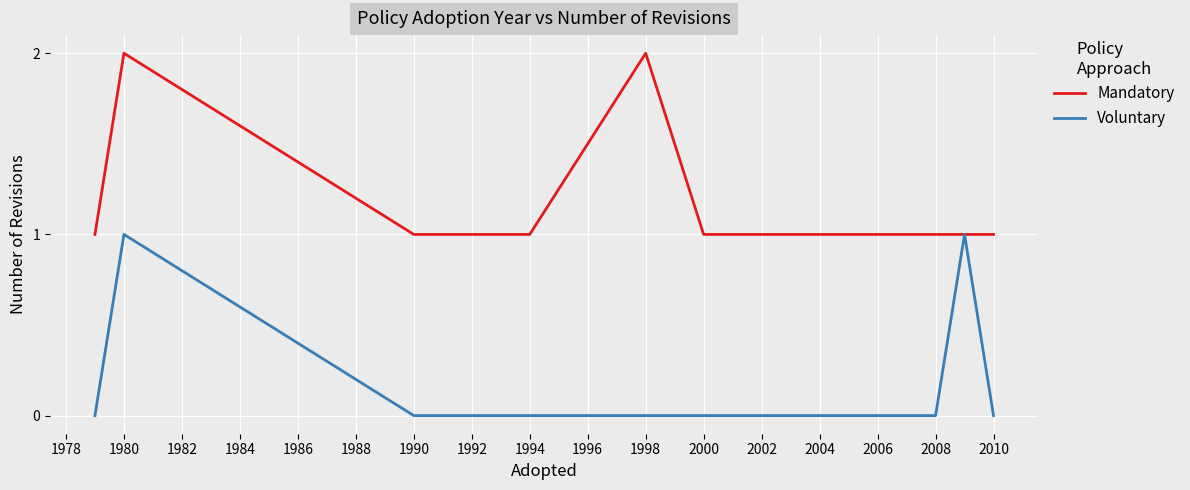

List the series in order of their overall mean, lowest first.

Voluntary, Mandatory